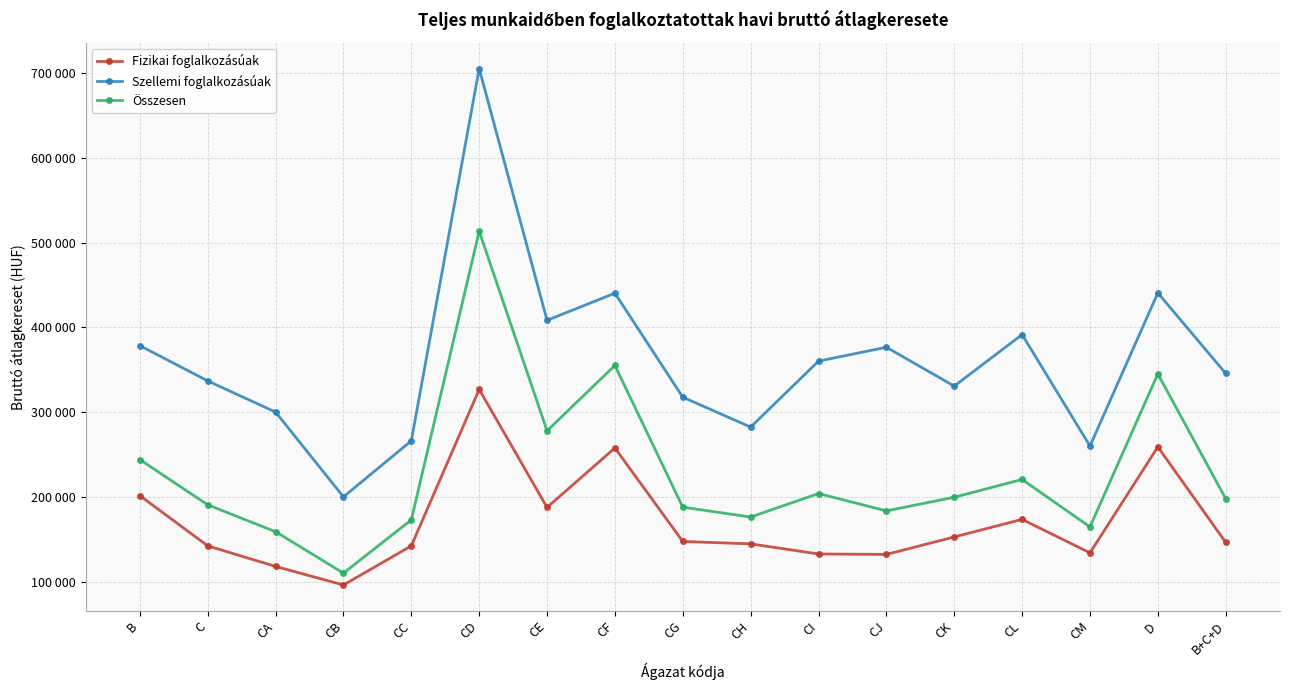

How many interior local peaks does the Szellemi foglalkozásúak series have?

5